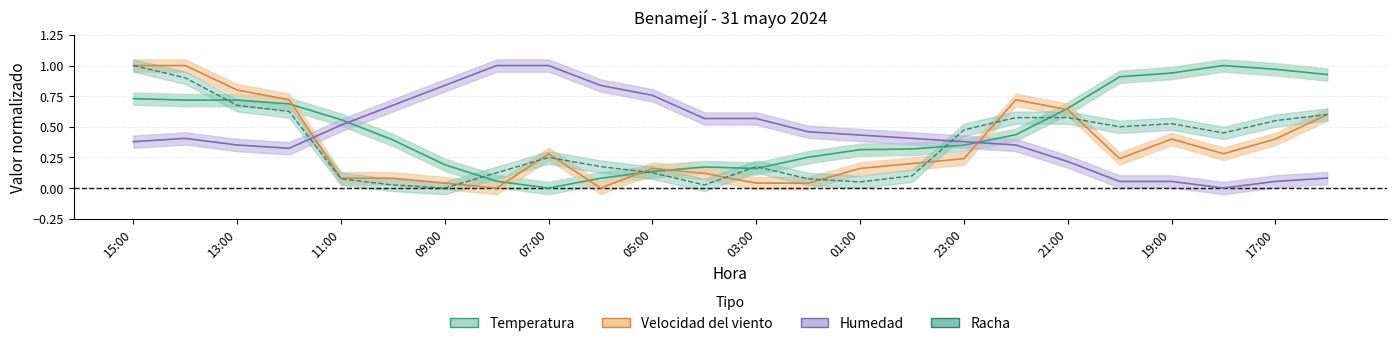

How many lines are shown in the chart?

4